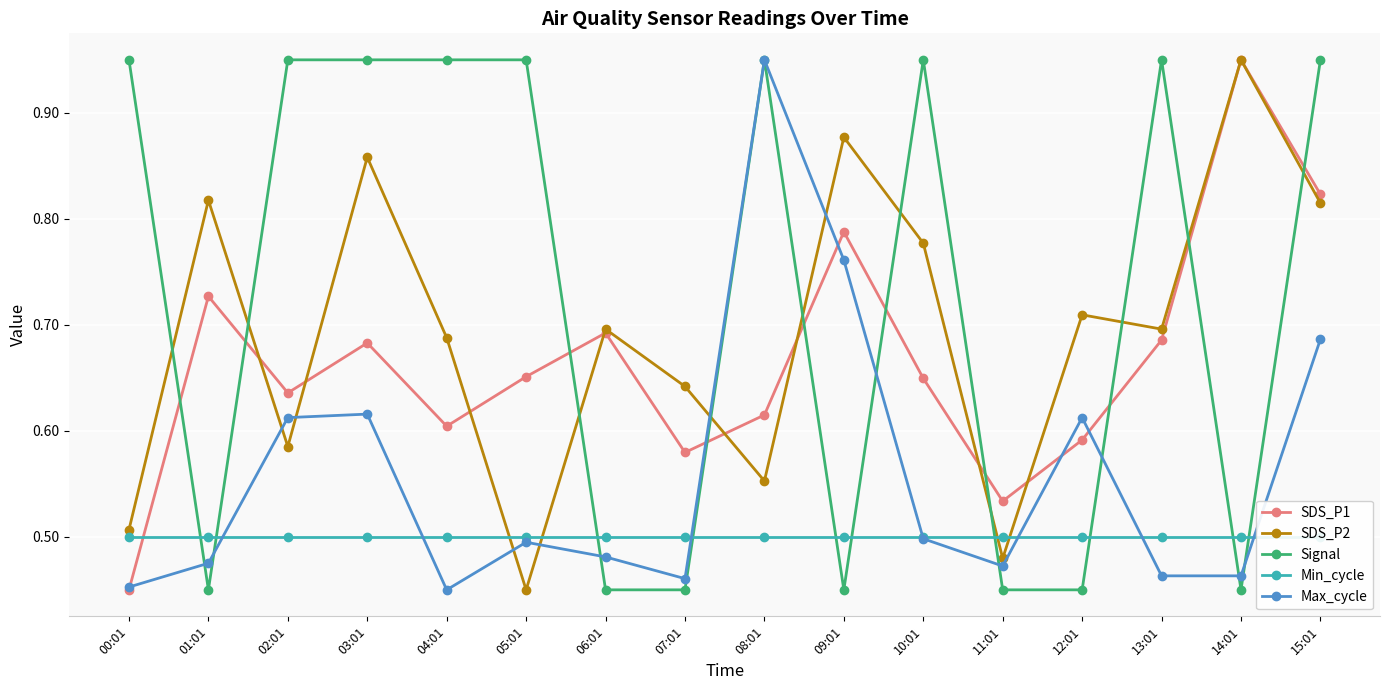

Rank the categories by Signal value from highest to lowest.

00:01, 02:01, 03:01, 04:01, 05:01, 08:01, 10:01, 13:01, 15:01, 01:01, 06:01, 07:01, 09:01, 11:01, 12:01, 14:01